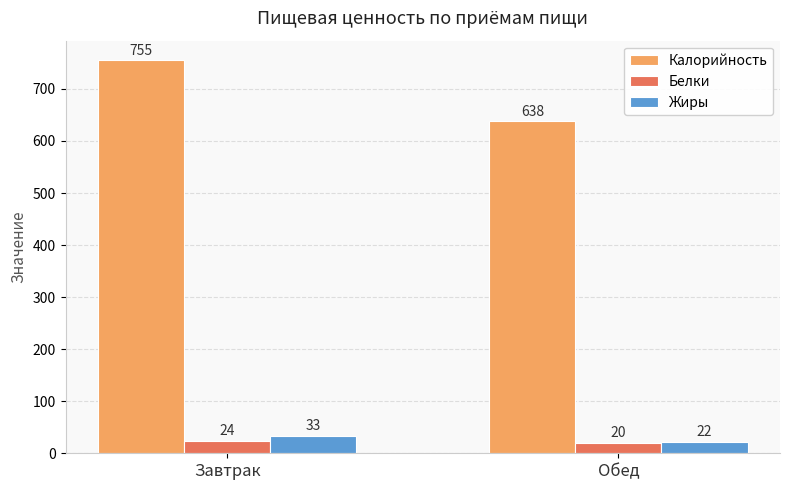

At which category is the sum across all series the highest?

Завтрак